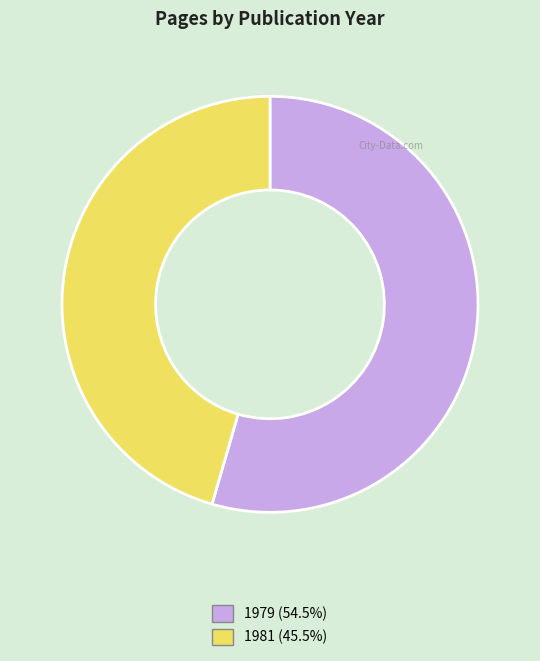

Is 1981 (45.5%) the majority of the pie?

No